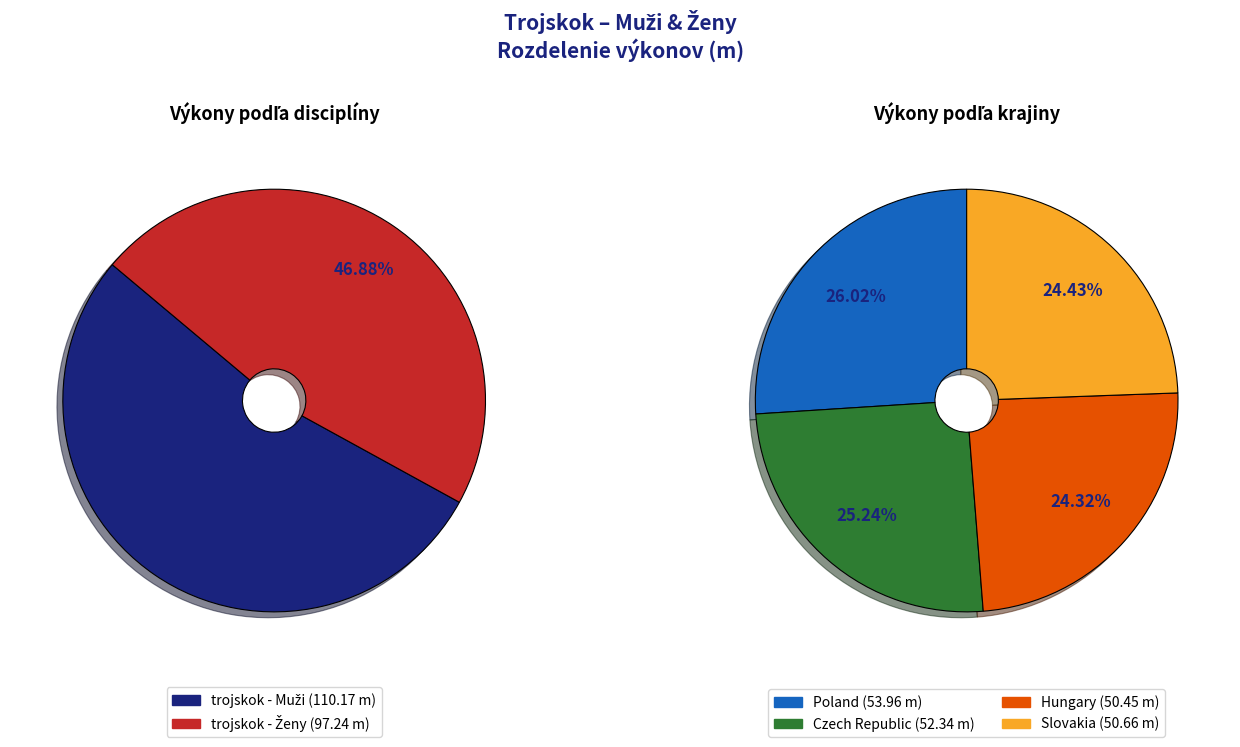

Is Pekař Šimon the majority of the pie?

No